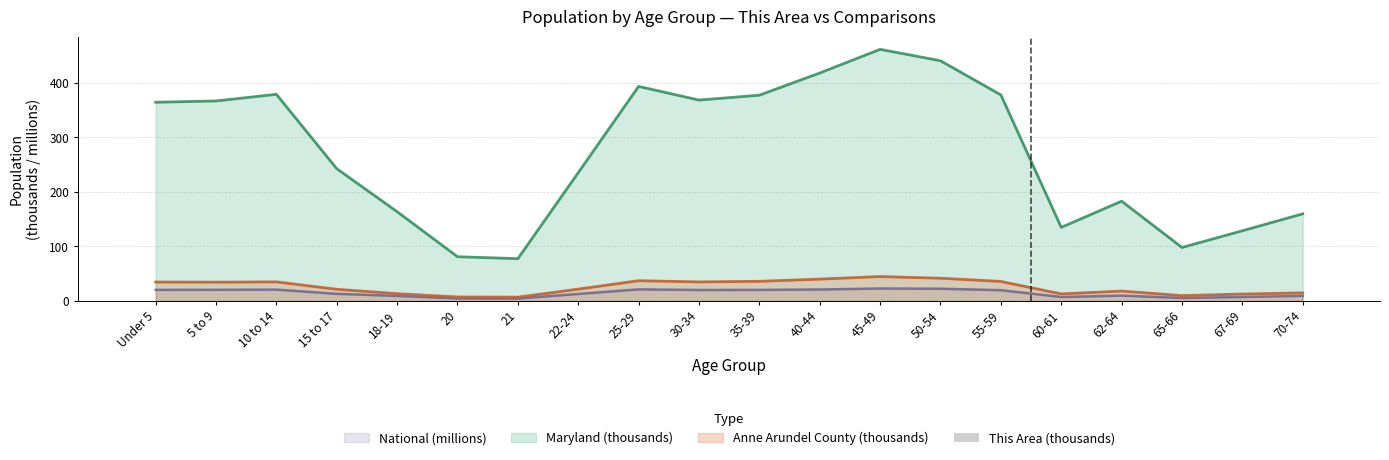

The chart shows a value of 0.3 at 18-19. True or false?

False